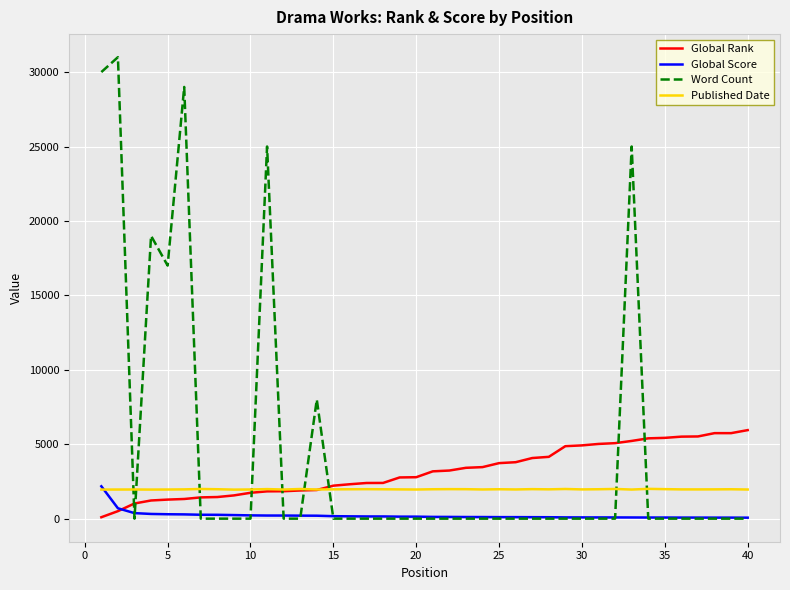

After their last crossing, which series has the higher values: Published Date or Global Score?

Published Date